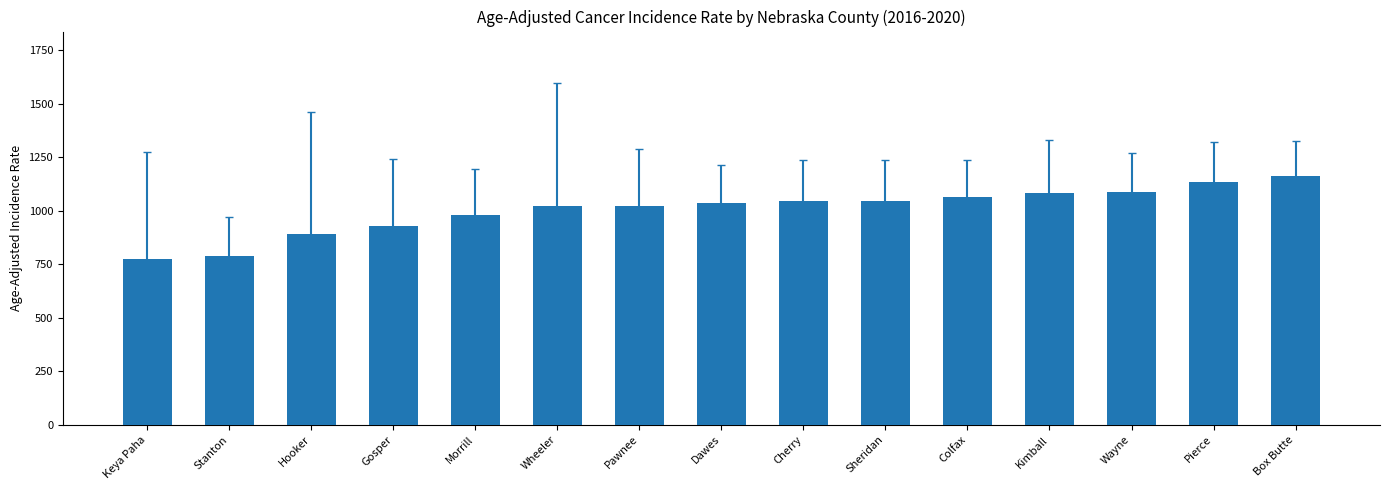

Approximately how many times larger is the value at Dawes compared to Box Butte?

0.9